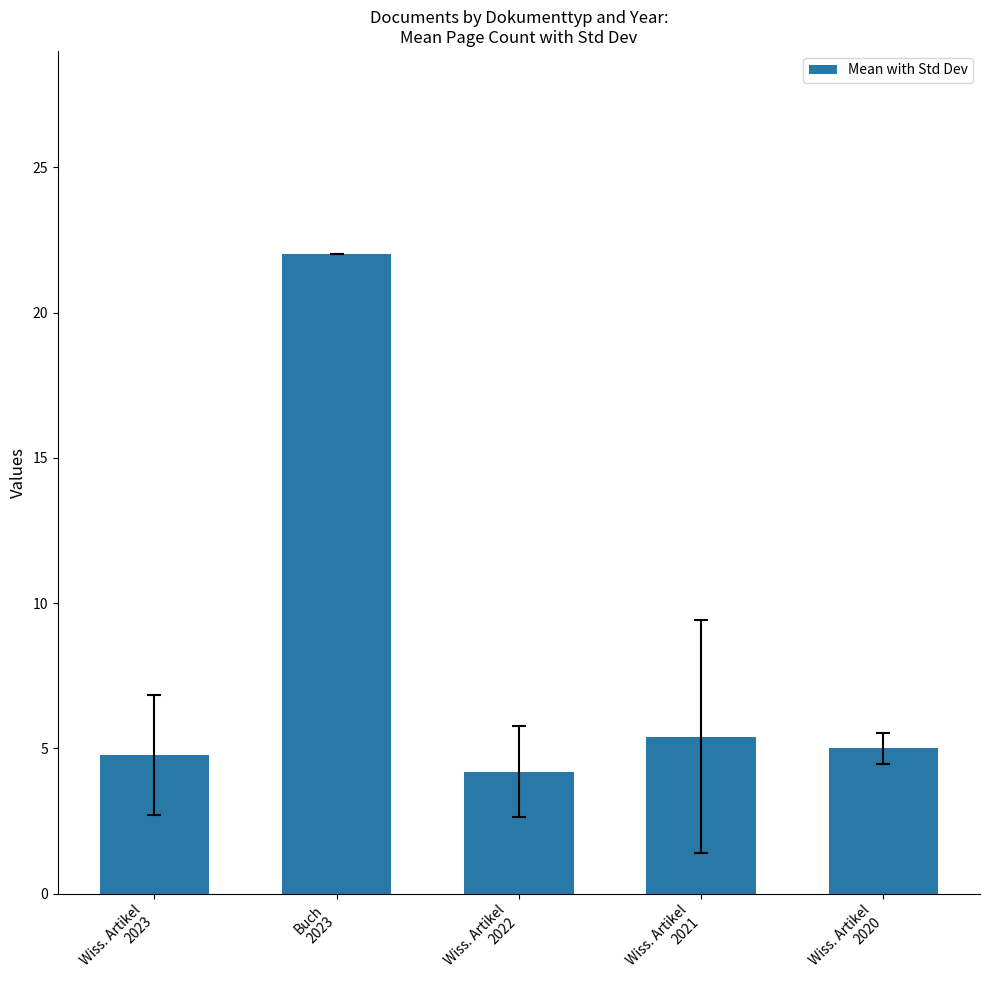

What is the ratio of the value at Wiss. Artikel
2023 to the value at Wiss. Artikel
2020?

1.0